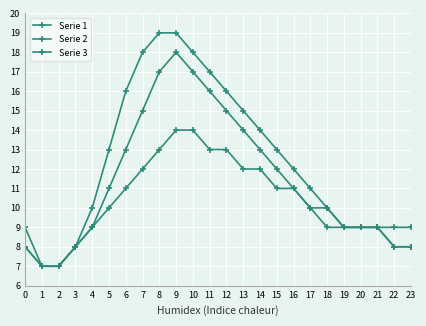

At which label does Serie 2 reach its peak?

9